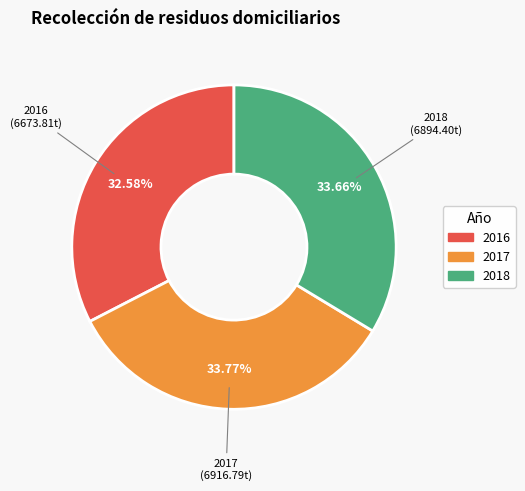

Is it true that 2018 is 34% of the pie?

True